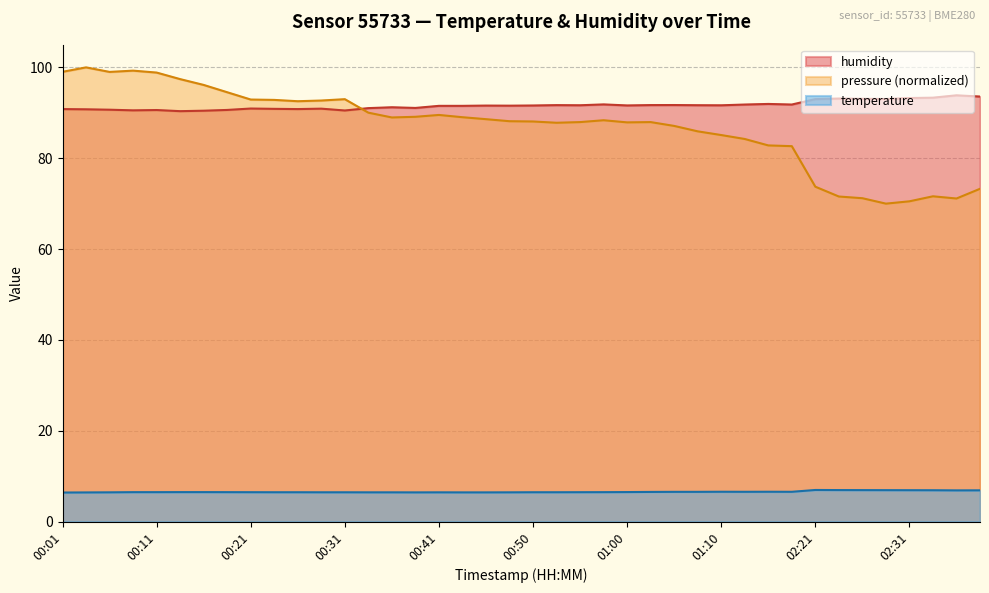

What is the difference between the highest and lowest values at 02:23?

86.2